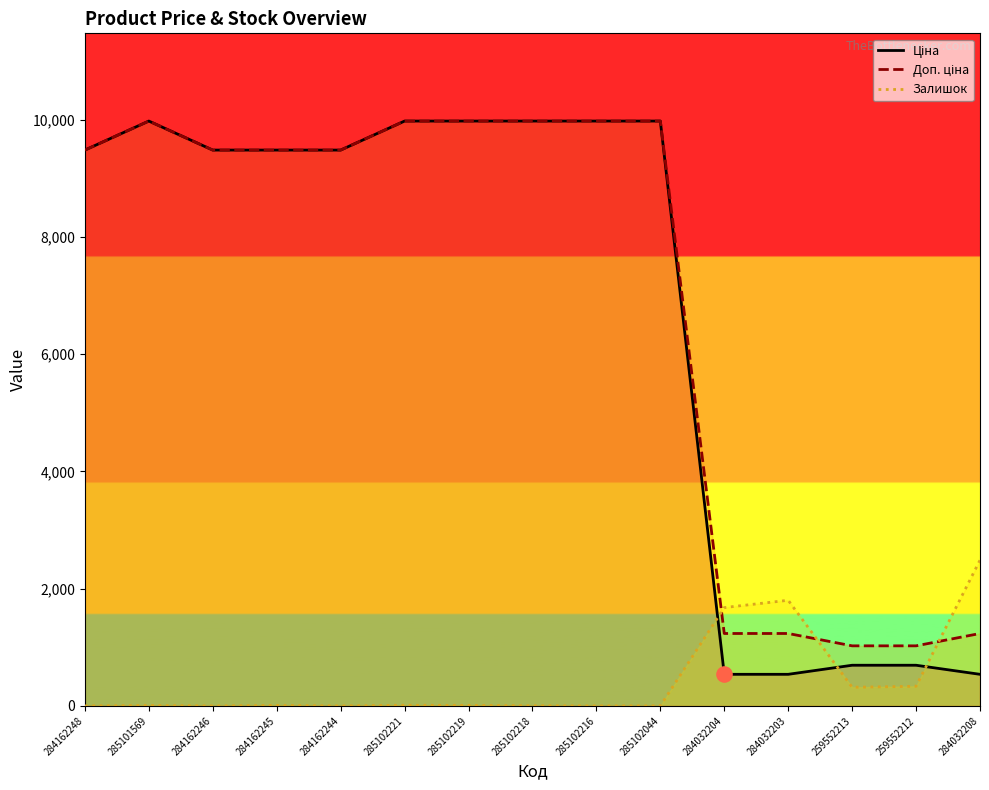

Which series reaches the minimum Y coordinate?

Залишок